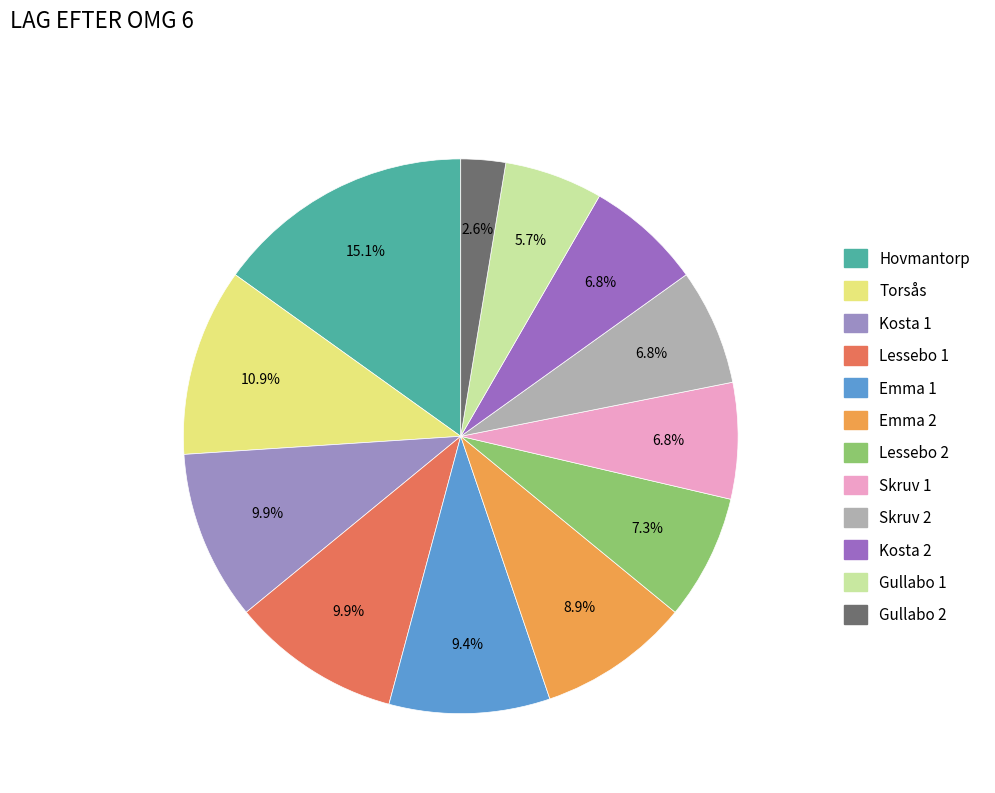

True or false: Torsås accounts for 22% of the total.

False